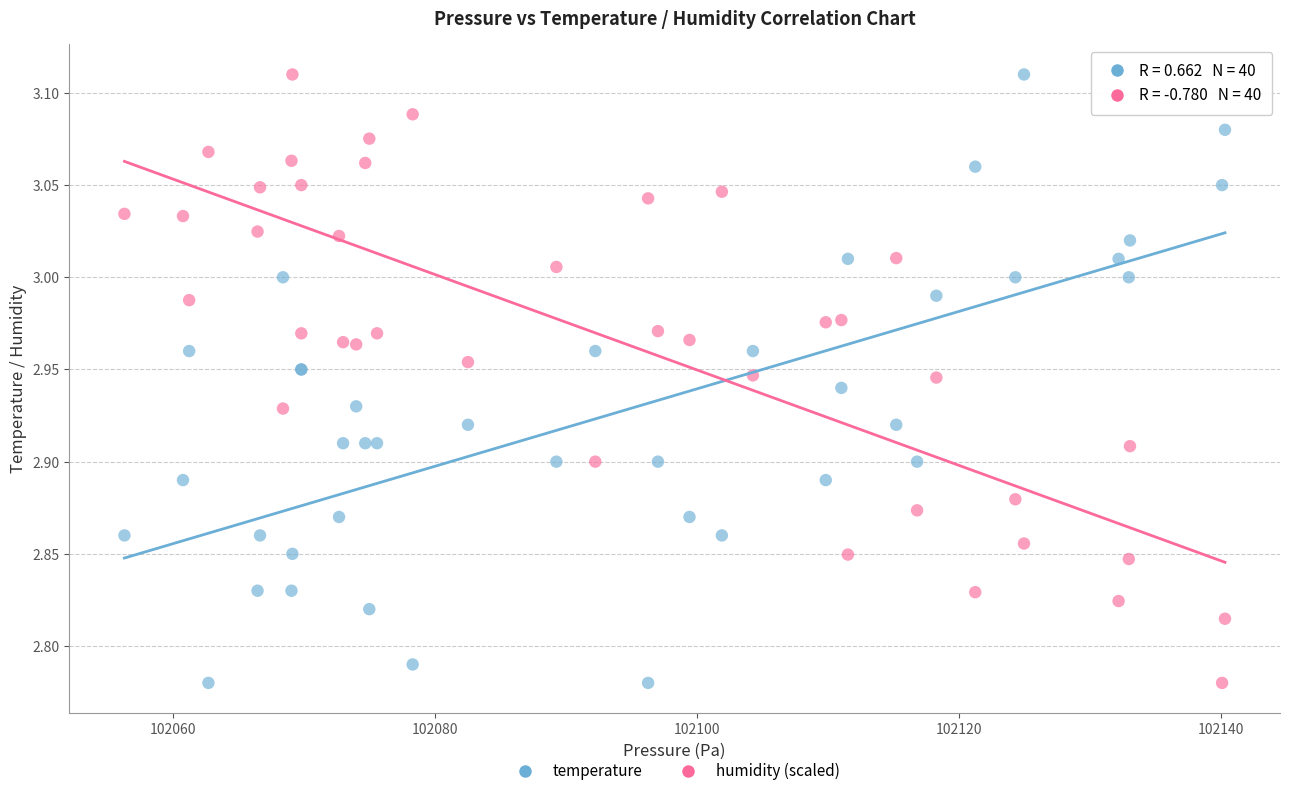

What is the X range (max minus min) for the scatter plot?

84.0